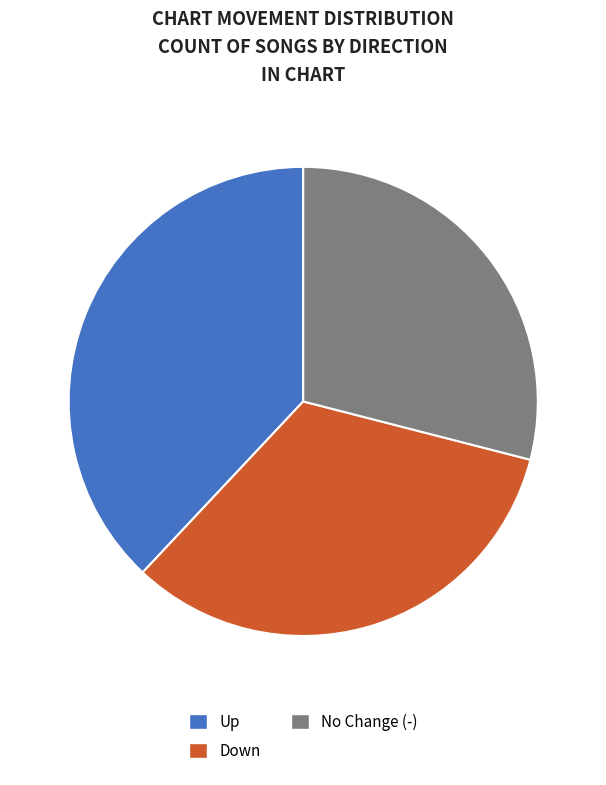

Is there any slice that represents more than half of the pie?

No